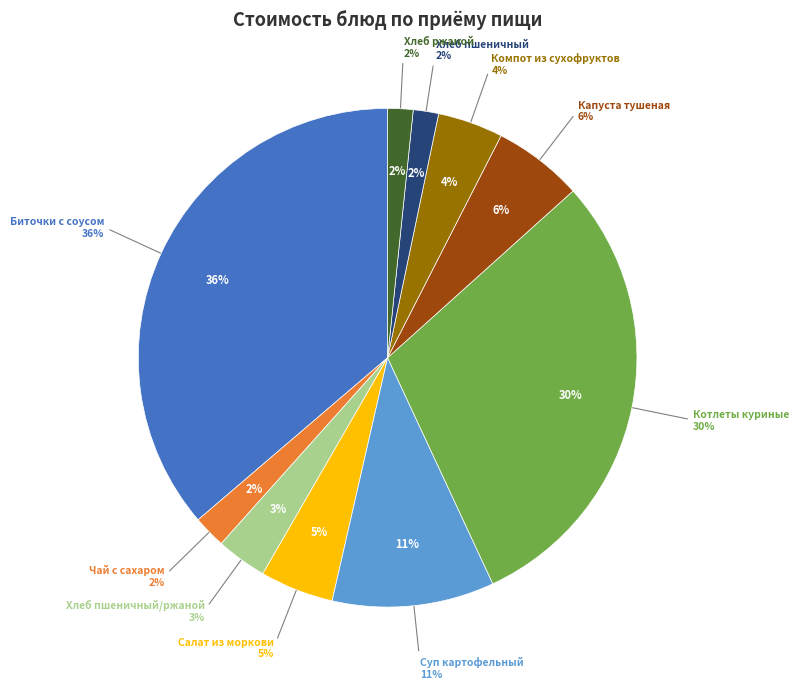

What percentage is the Биточки с соусом slice, to the nearest percent?

36%